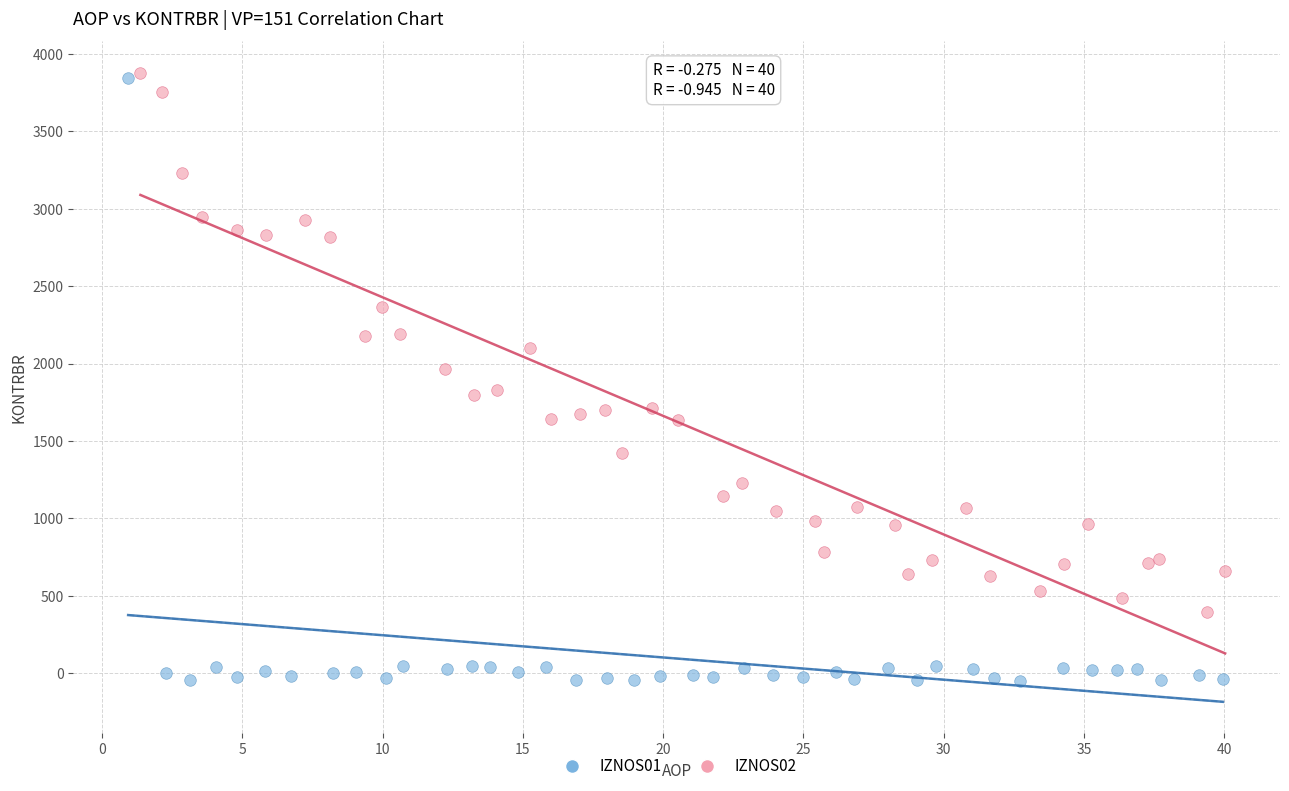

Which series has the widest spread of Y values?

IZNOS01